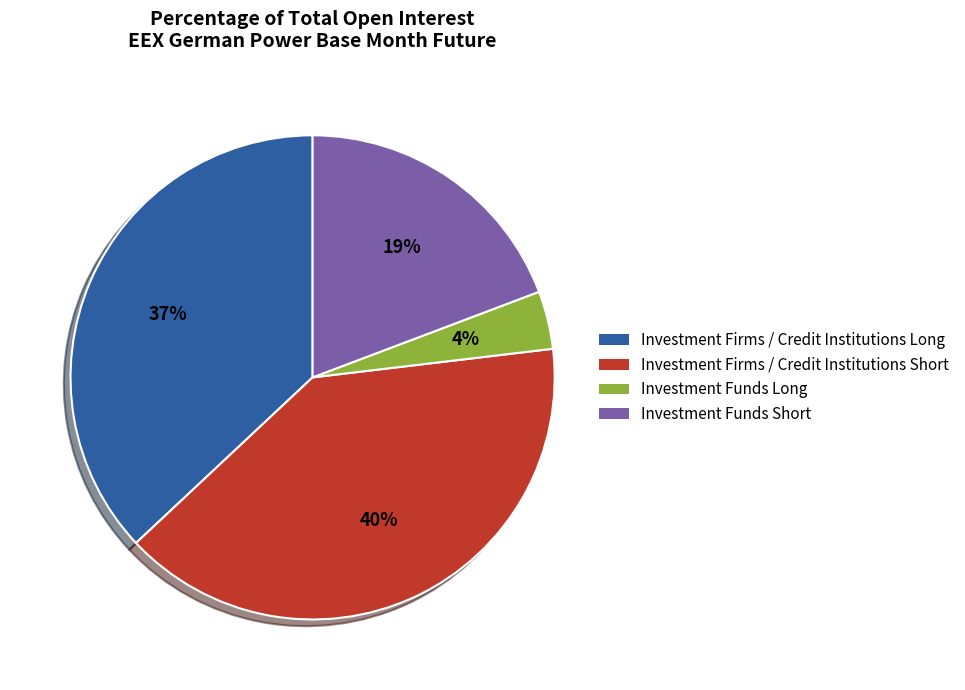

Is there a majority slice in this chart?

No